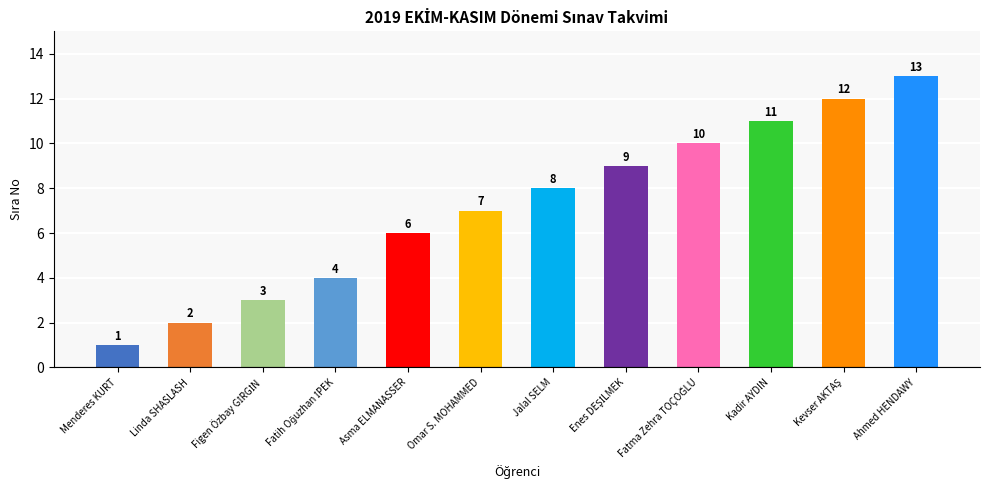

What is the approximate value at Ahmed HENDAWY, to the nearest 10?

10